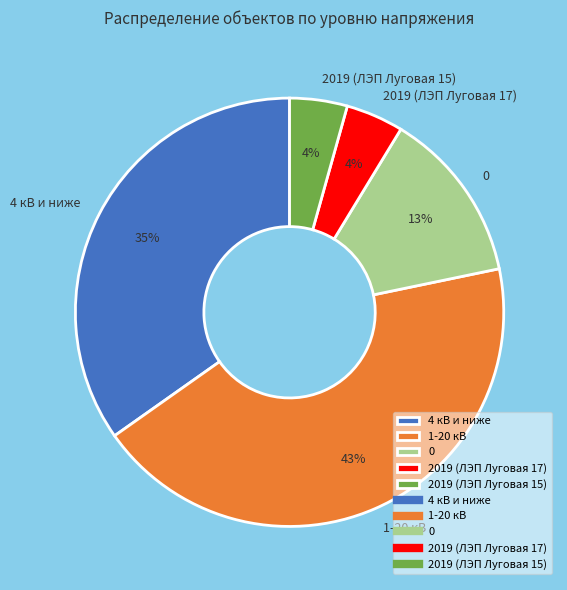

Is the sum of 0 and 1-20 кВ greater than half?

Yes